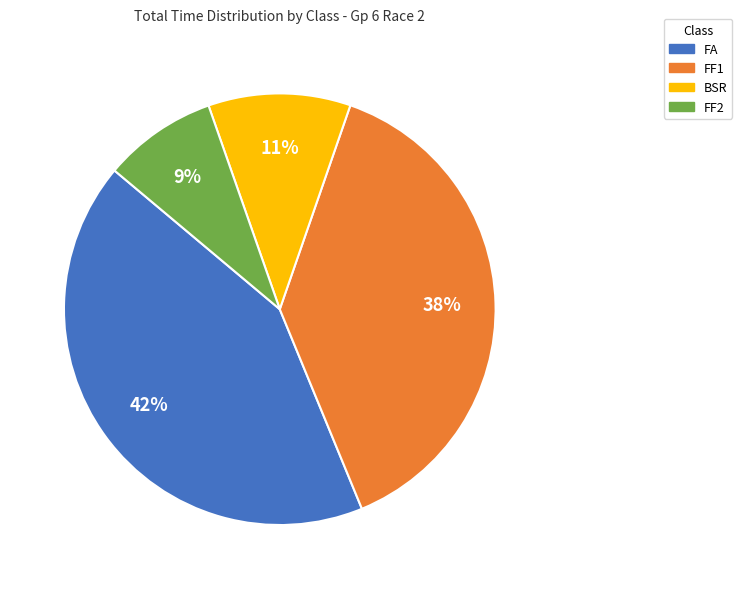

To the nearest percent, what percentage of the pie is FF1?

38%